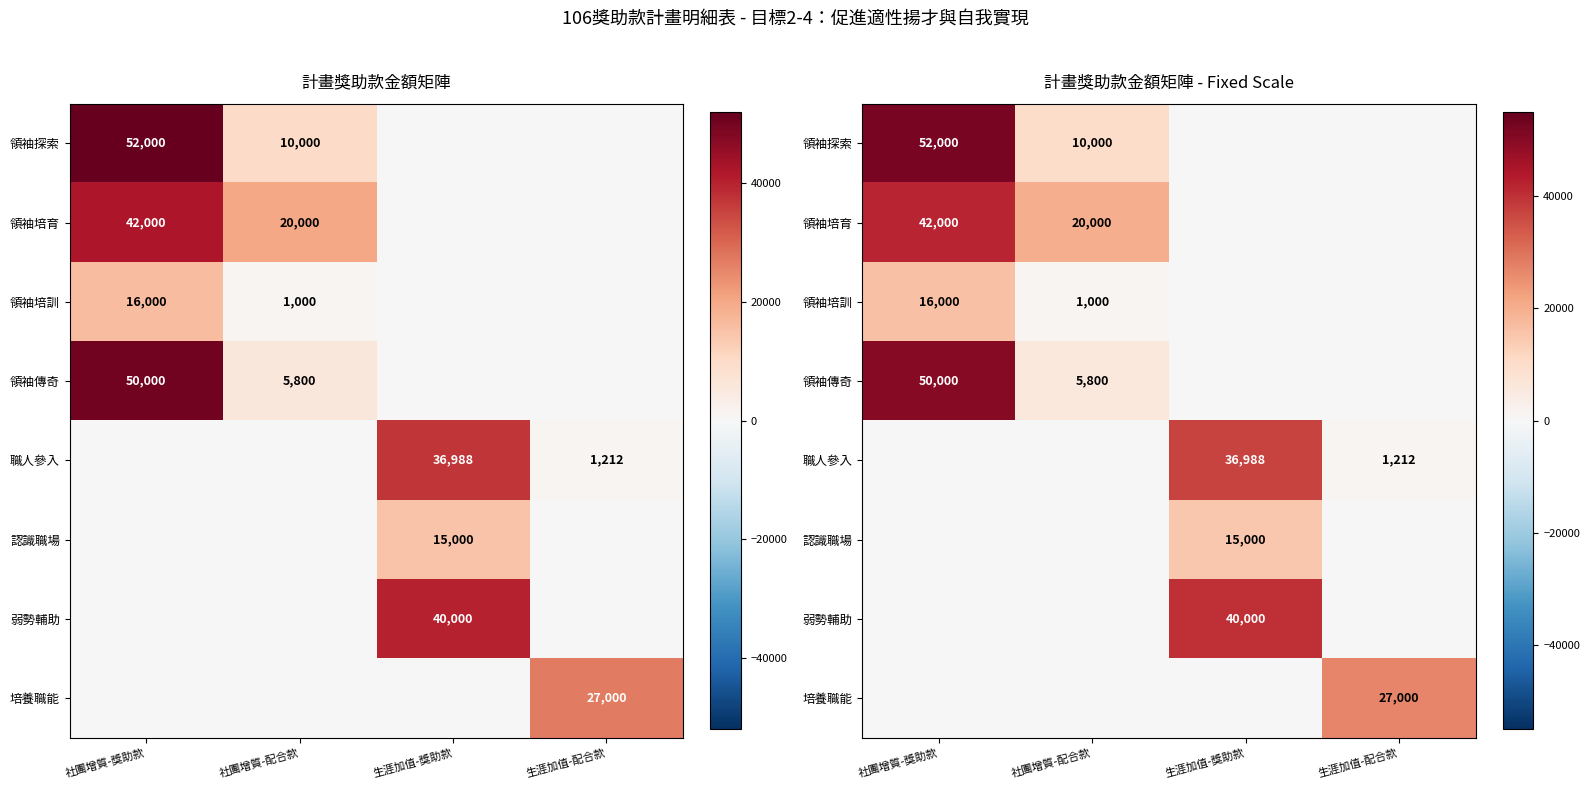

What is the sum of the 領袖傳奇 values at 社團增質-配合款 and 生涯加值-配合款?

5800